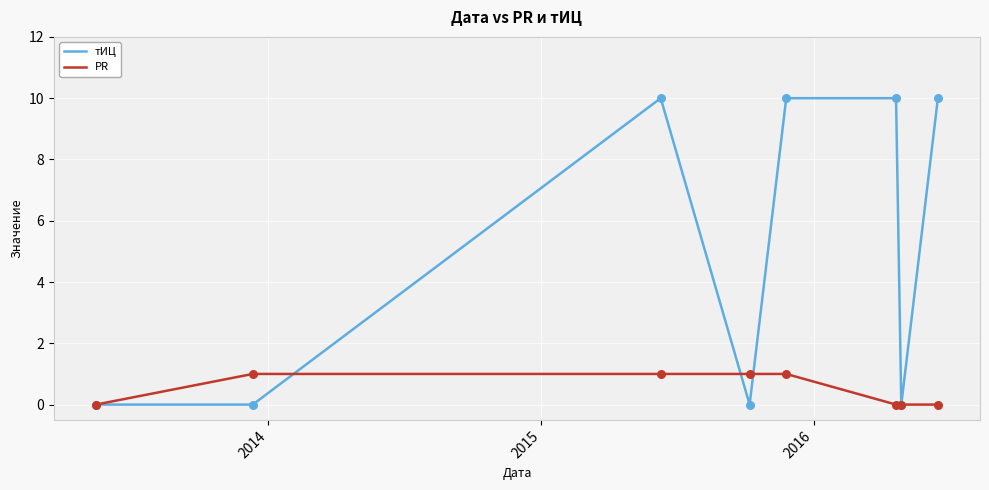

Which series has the largest total across all categories?

тИЦ